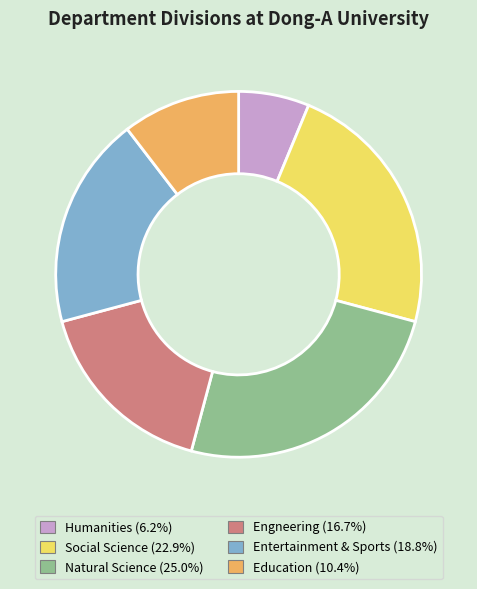

Is there a majority slice in this chart?

No